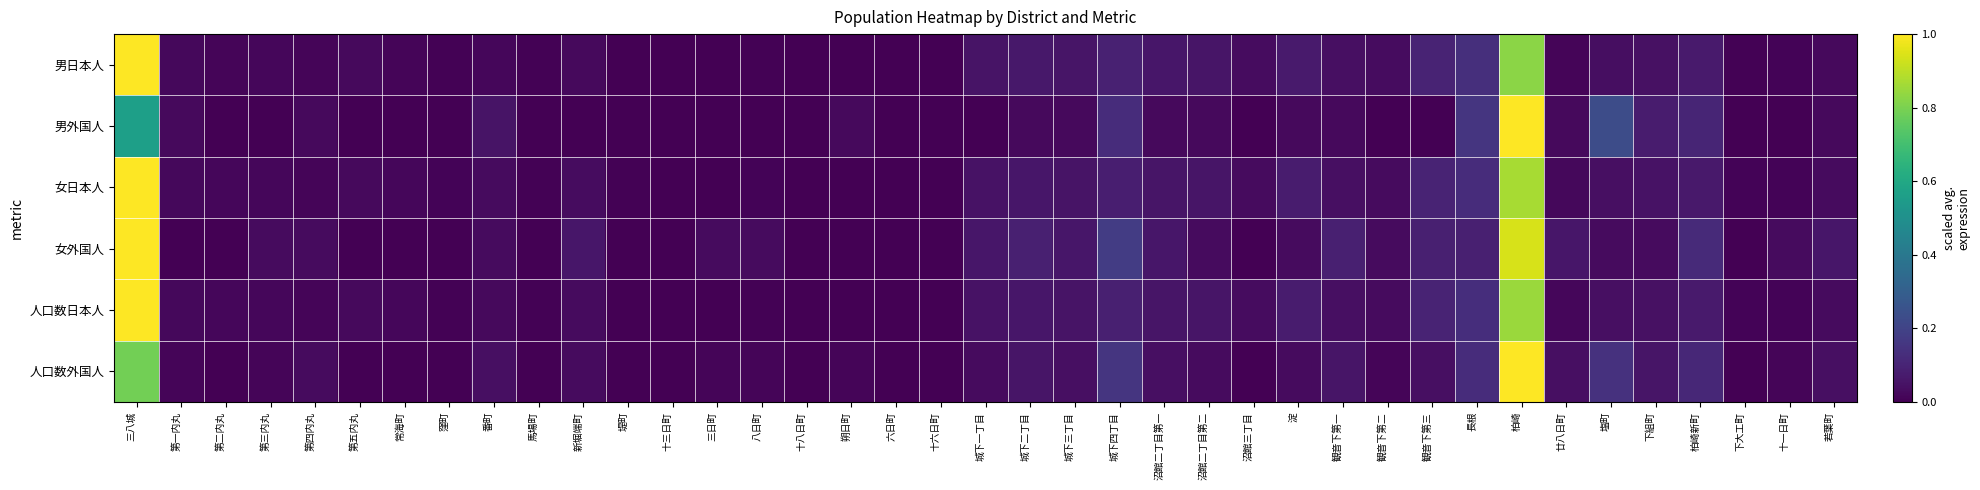

At 観音下第三, list the series in order from largest to smallest.

男日本人, 女日本人, 人口数日本人, 女外国人, 人口数外国人, 男外国人